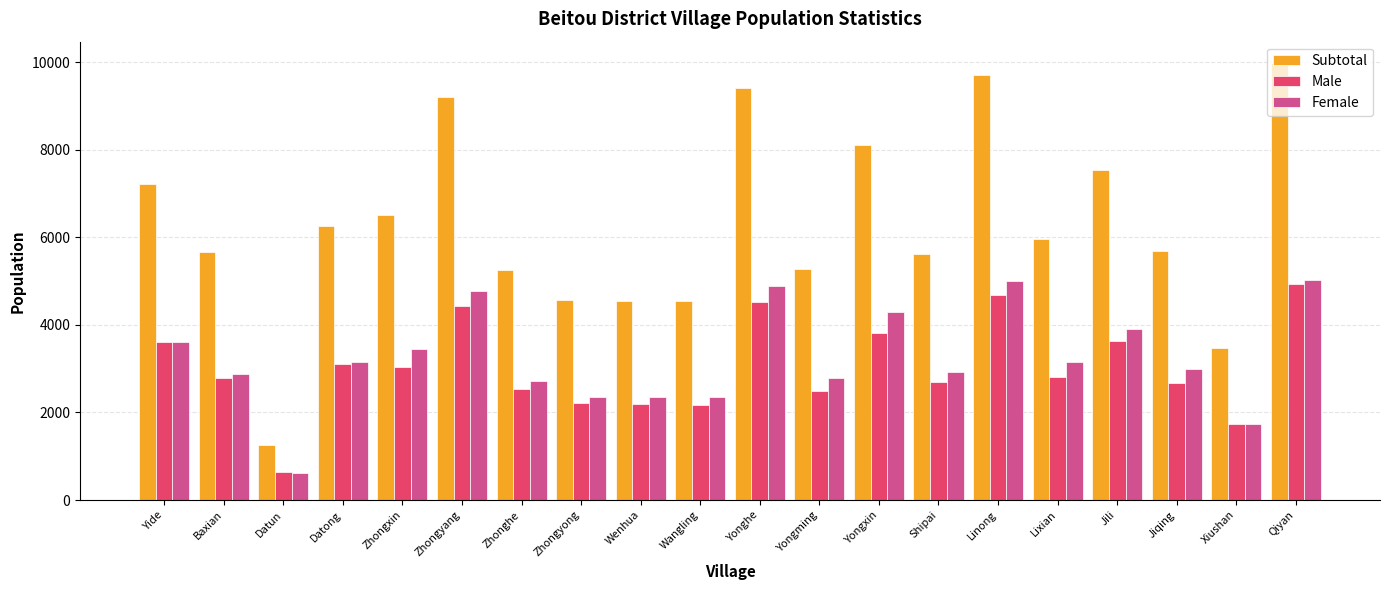

What is the total value across all series at Wenhua?

9116